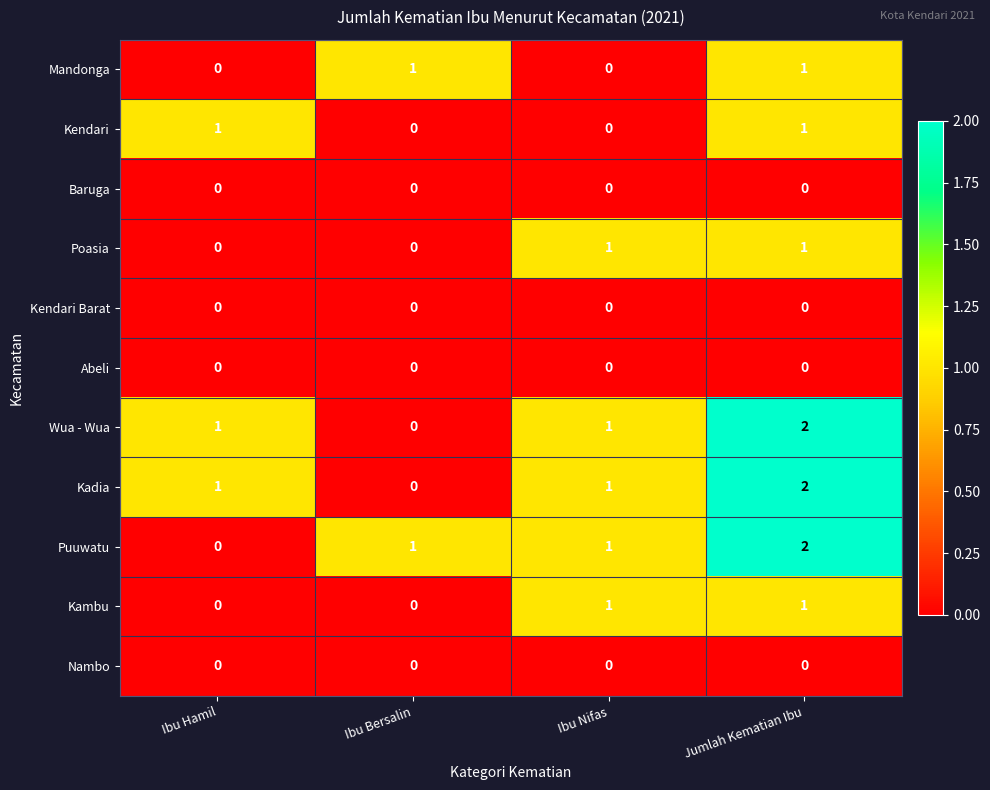

The value of Kendari Barat at Jumlah Kematian Ibu is 0. True or false?

True